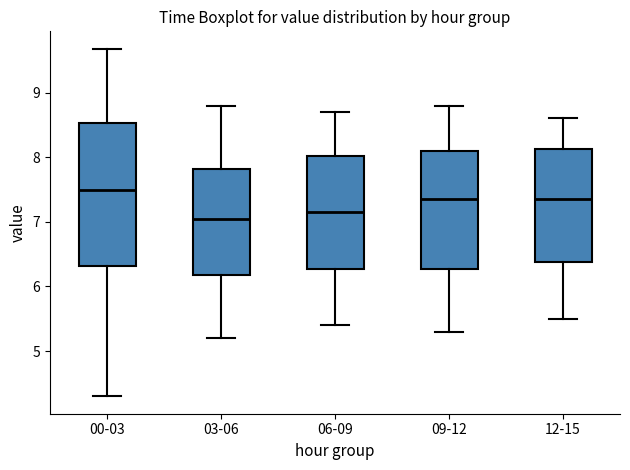

Comparing the boxes themselves (not the whiskers), which one is the tallest?

00-03